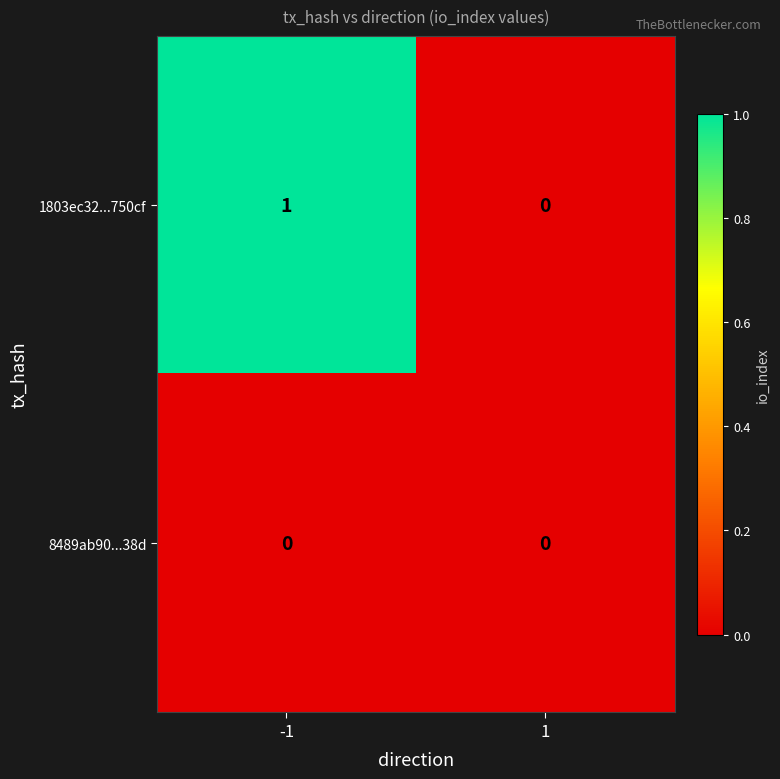

What is the difference between the highest and lowest values at -1?

1